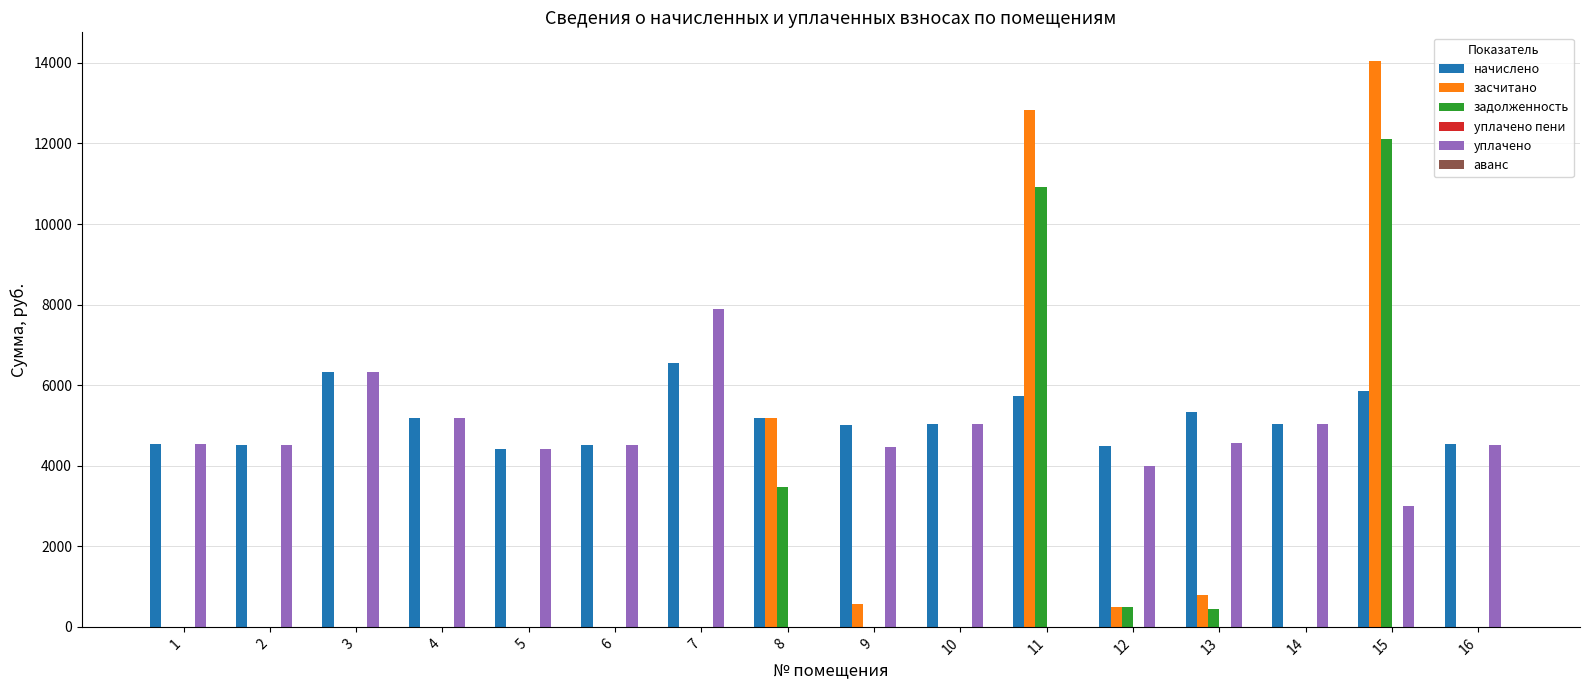

The value of начислено at 13 is 2606.5. True or false?

False